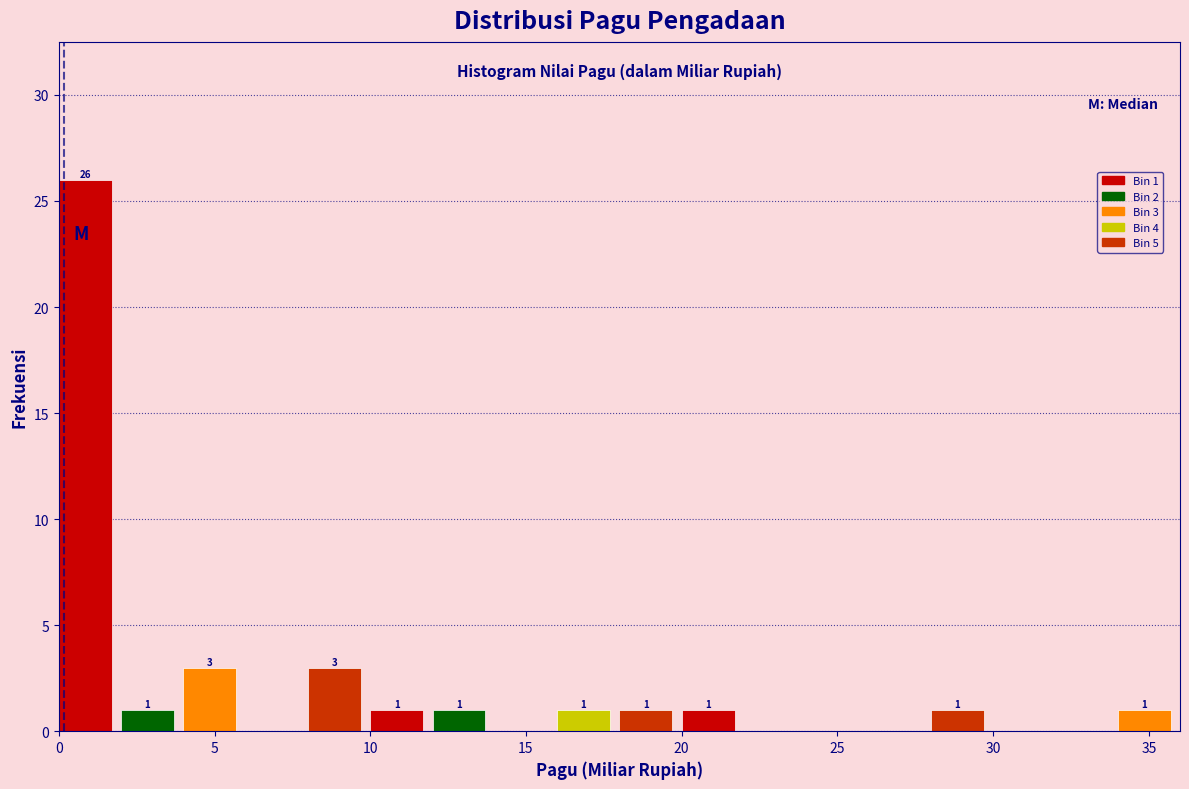

Which range on the x-axis has the tallest bar?

0 to 2